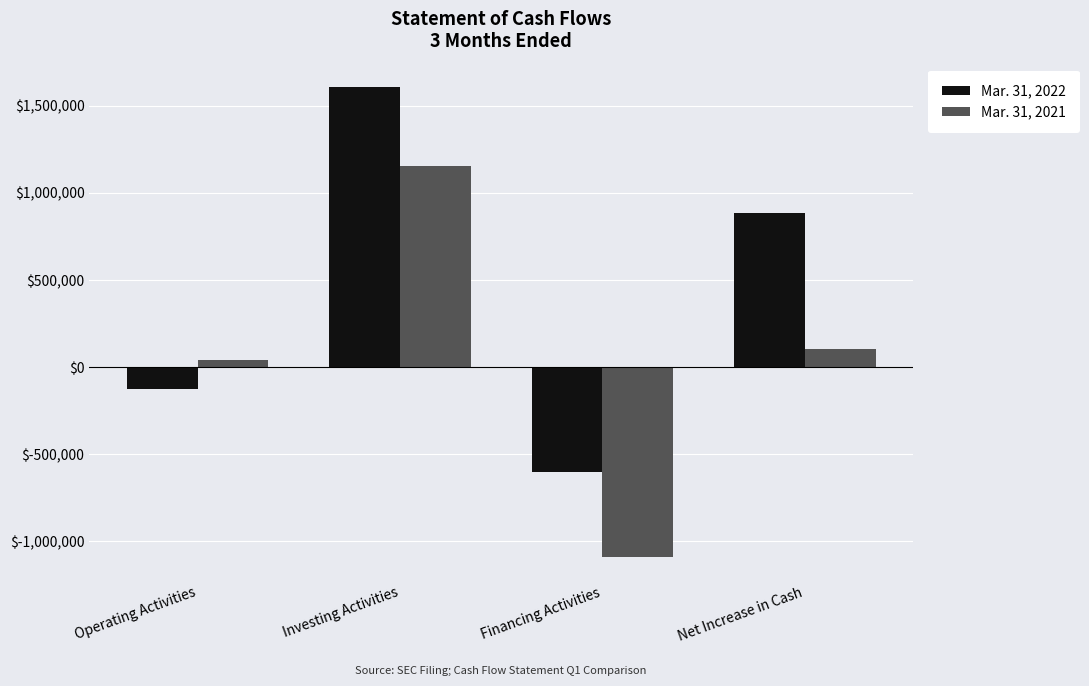

How many bars are there in each group?

2